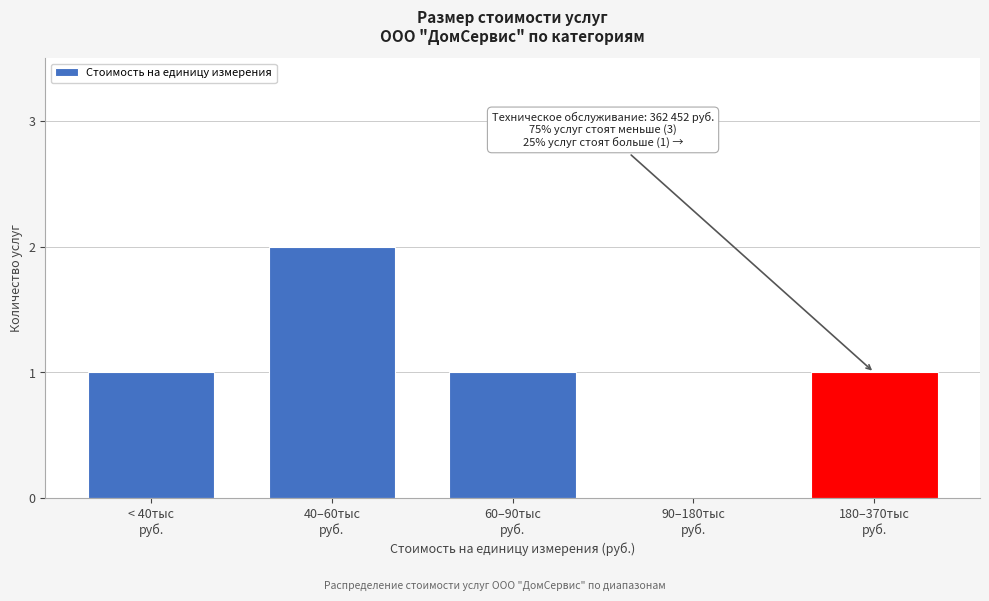

What is the sum of all values?

5